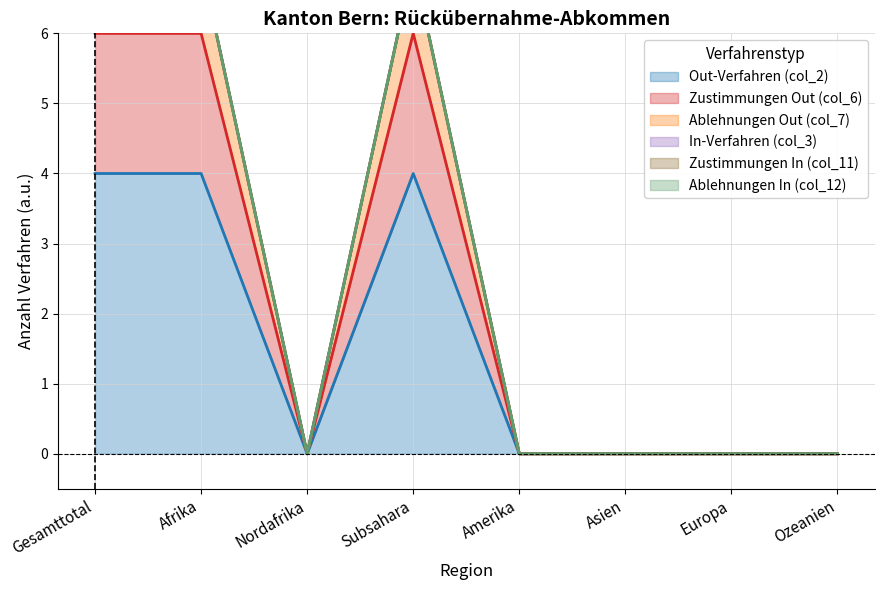

Which series has the largest total across all categories?

Ablehnungen Out (col_7)